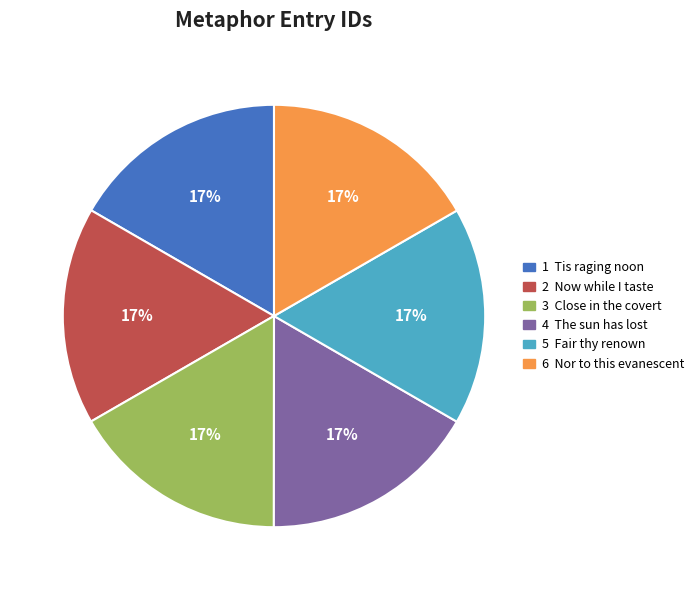

Is there a majority slice in this chart?

No